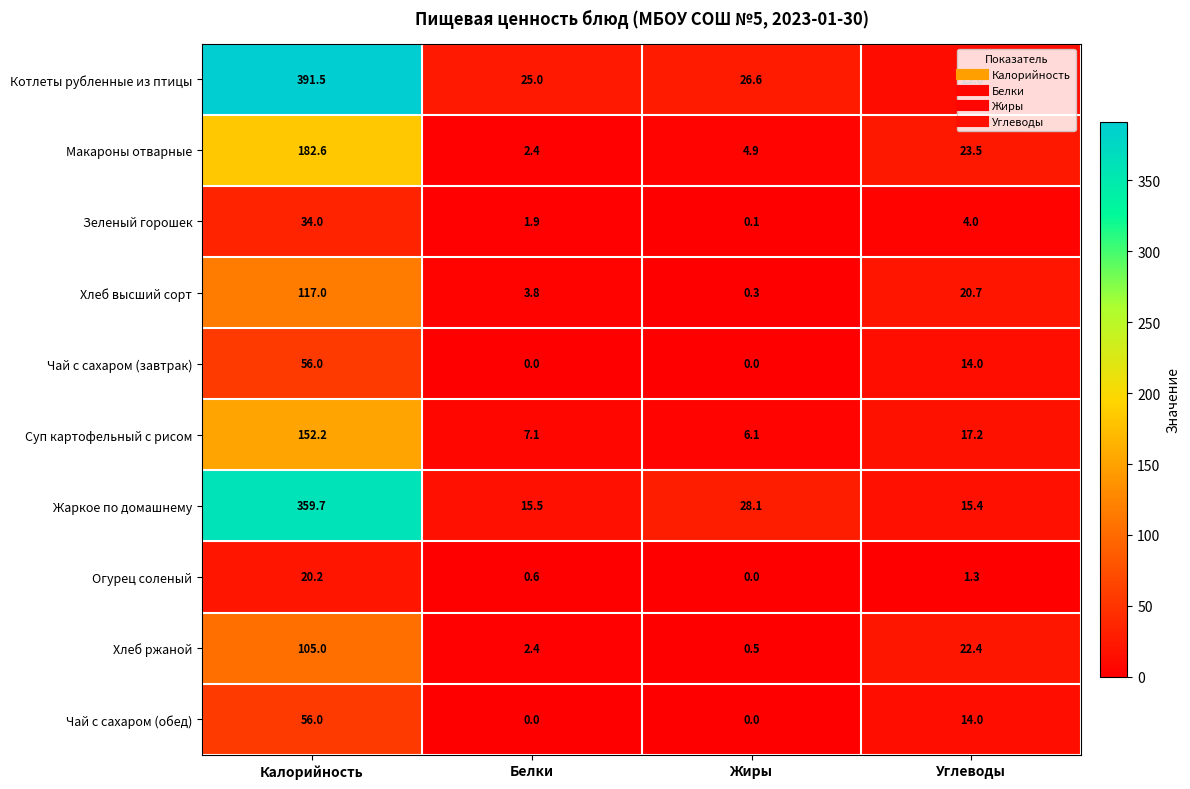

How many series are shown in this chart?

10